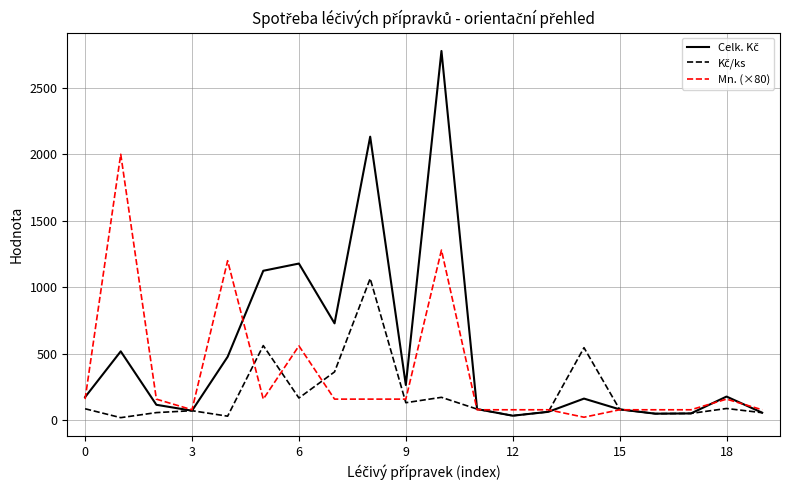

What is the maximum value shown in the chart?

2776.0